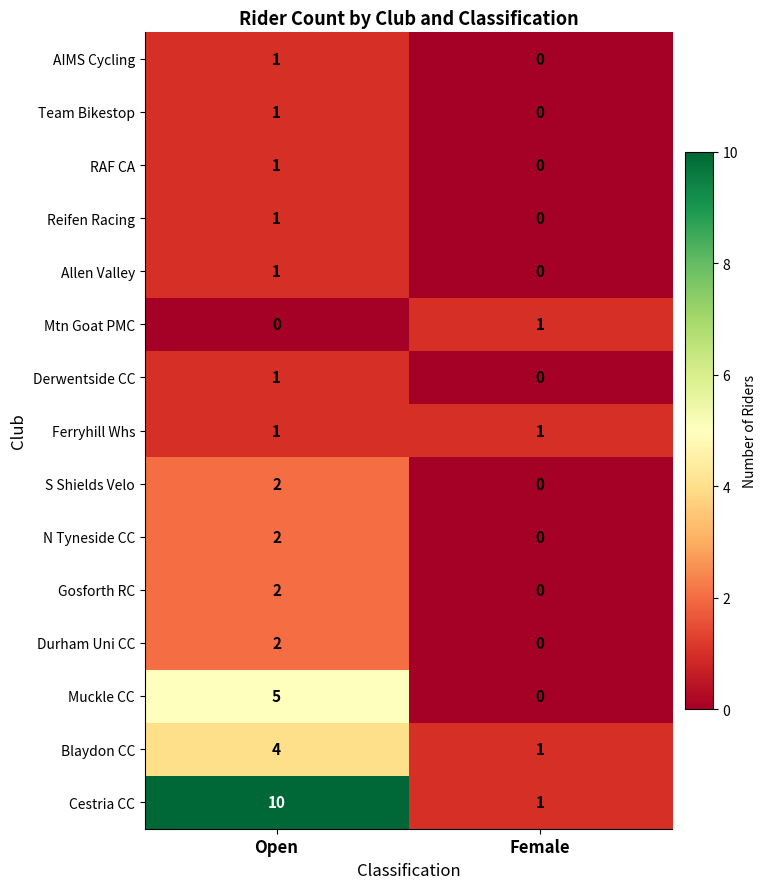

Which series has the largest total across all categories?

Cestria CC